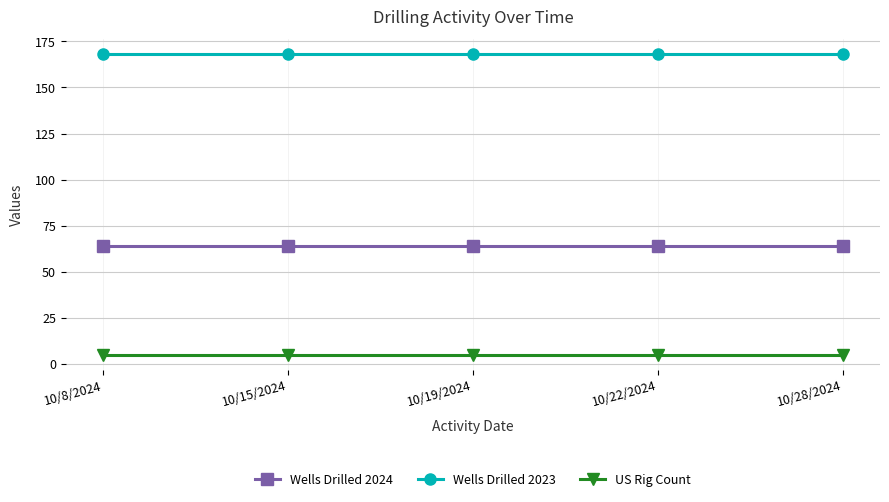

Reading left to right, extract all data points from this chart.

Wells Drilled 2024: 10/8/2024=64	10/15/2024=64	10/19/2024=64	10/22/2024=64	10/28/2024=64
Wells Drilled 2023: 10/8/2024=168	10/15/2024=168	10/19/2024=168	10/22/2024=168	10/28/2024=168
US Rig Count: 10/8/2024=5	10/15/2024=5	10/19/2024=5	10/22/2024=5	10/28/2024=5